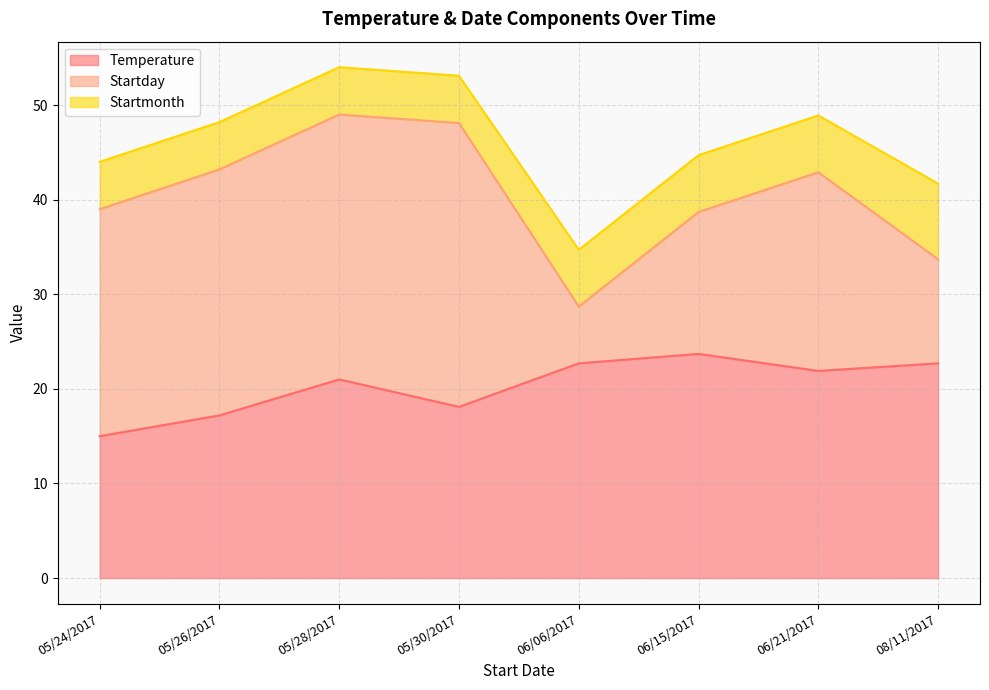

How many lines are shown in the chart?

3